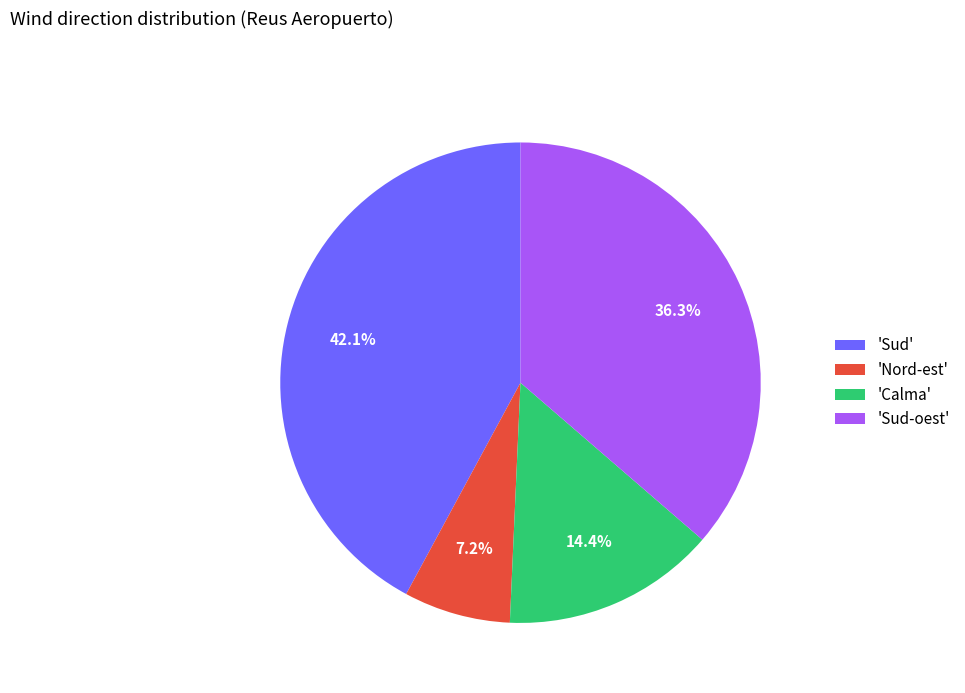

Count the number of slices in the pie.

4